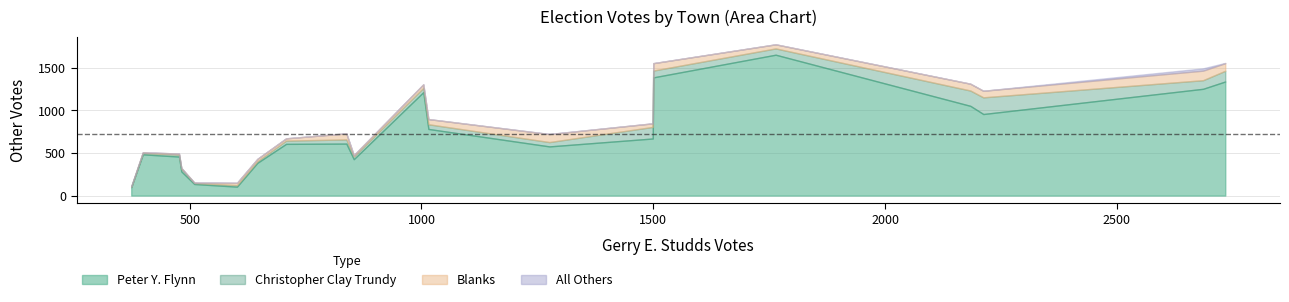

What is the maximum value for Peter Y. Flynn?

1653